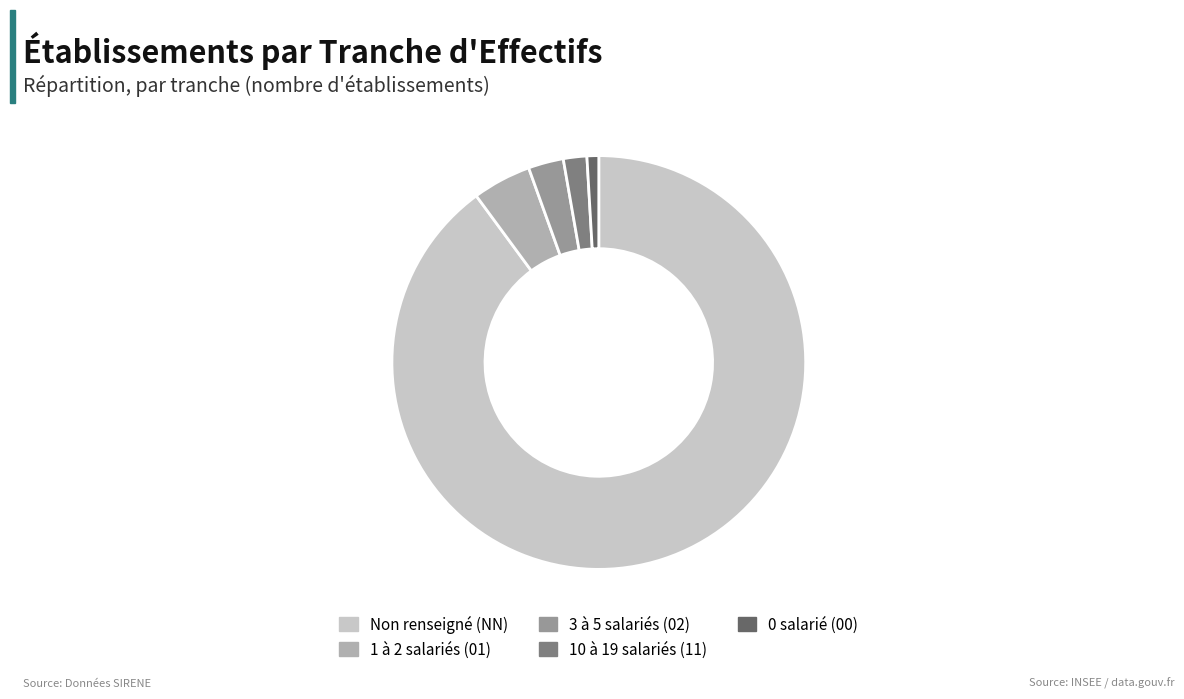

Rank the categories by value from lowest to highest.

0 salarié (00), 10 à 19 salariés (11), 3 à 5 salariés (02), 1 à 2 salariés (01), Non renseigné (NN)